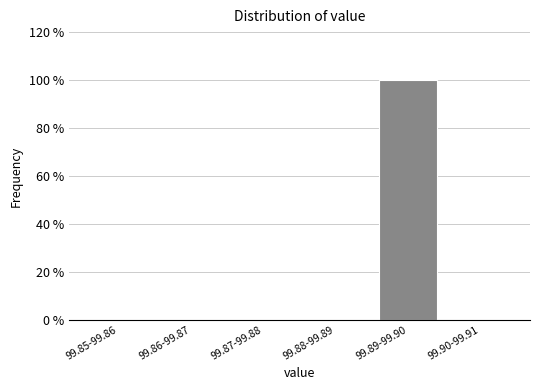

Reading left to right, transcribe all the data shown in this chart.

99.85-99.86=0	99.86-99.87=0	99.87-99.88=0	99.88-99.89=0	99.89-99.90=100	99.90-99.91=0